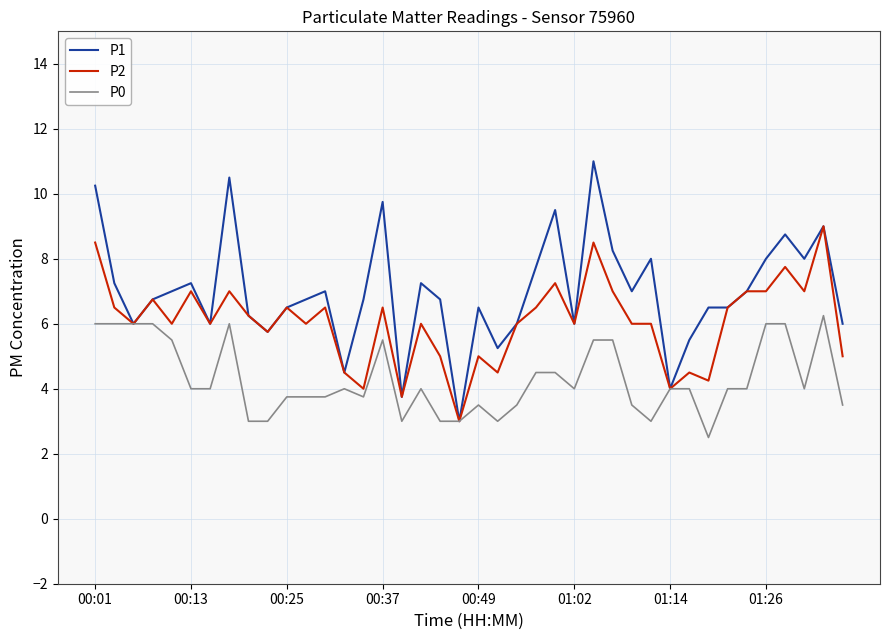

Which series has the largest total across all categories?

P1